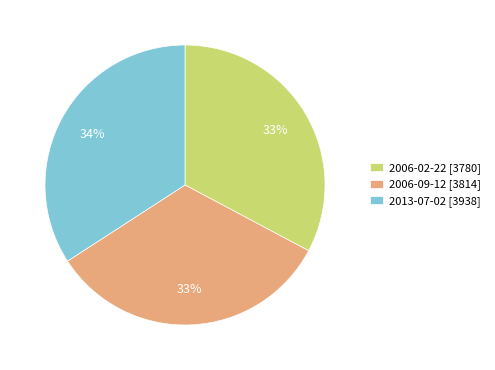

The 2006-09-12 [3814] slice represents 33% of the pie. True or false?

True